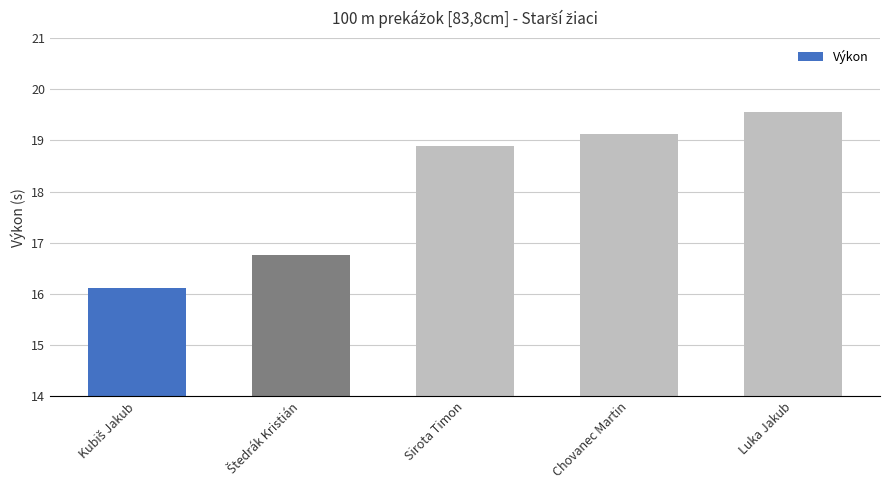

What is the label of the 2nd bar from the right?

Chovanec Martin